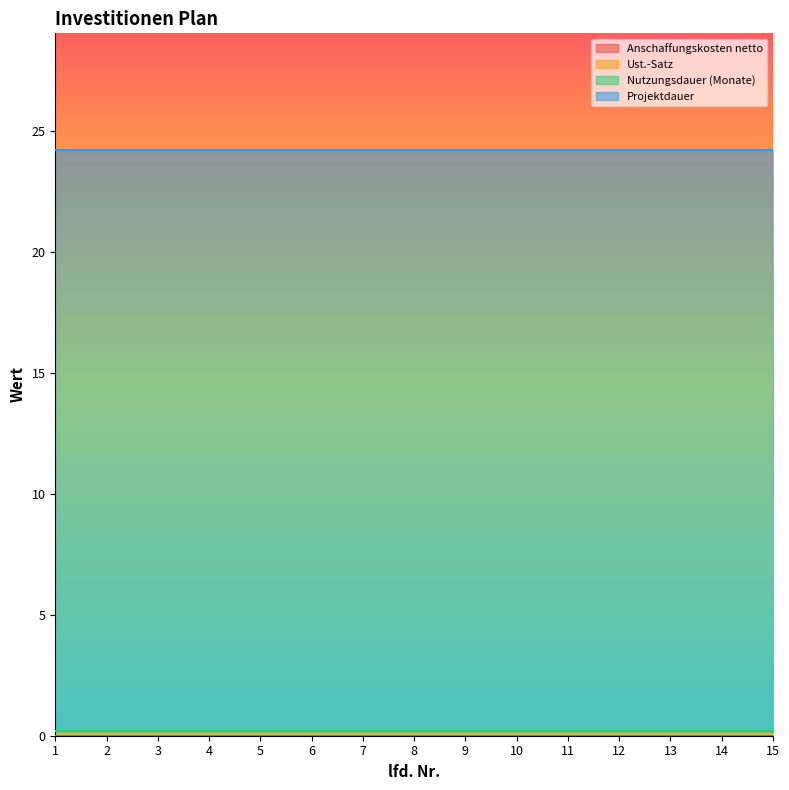

At how many categories does at least one series exceed 6?

15